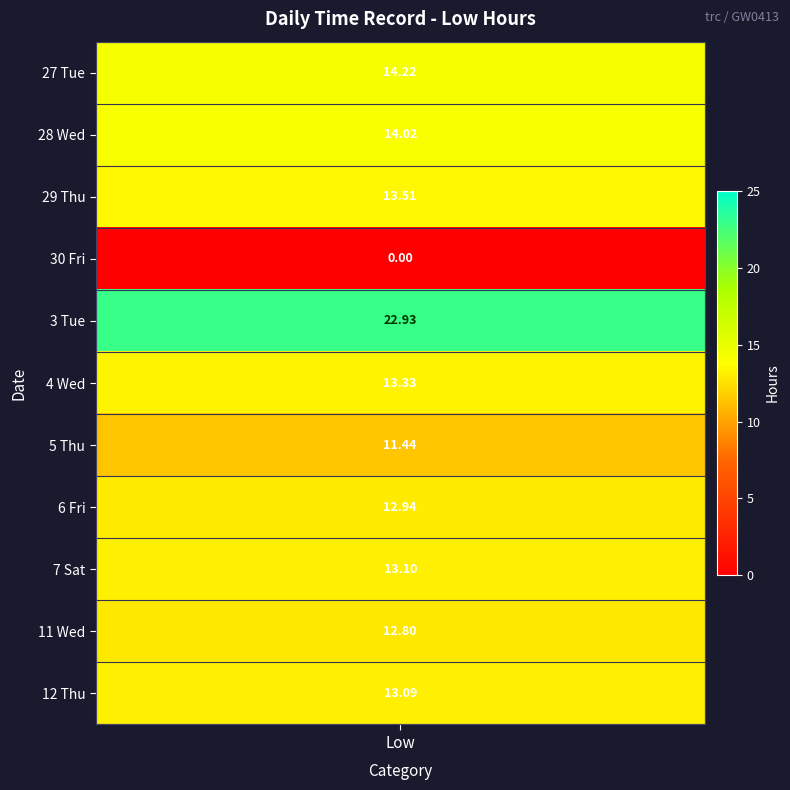

Which series has the largest range (max minus min)?

3_Tue